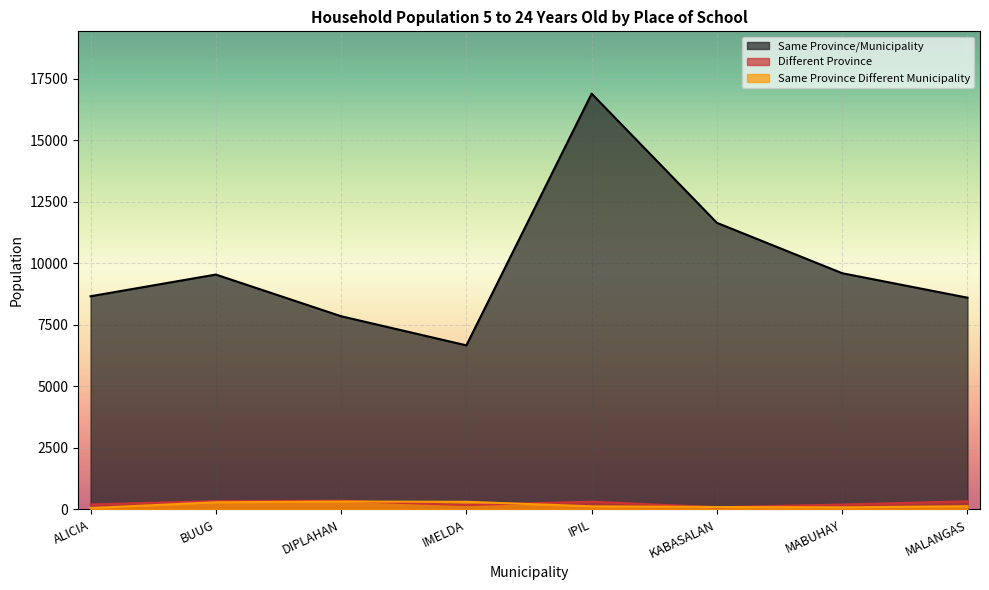

Which has a higher value, ALICIA or IPIL?

IPIL